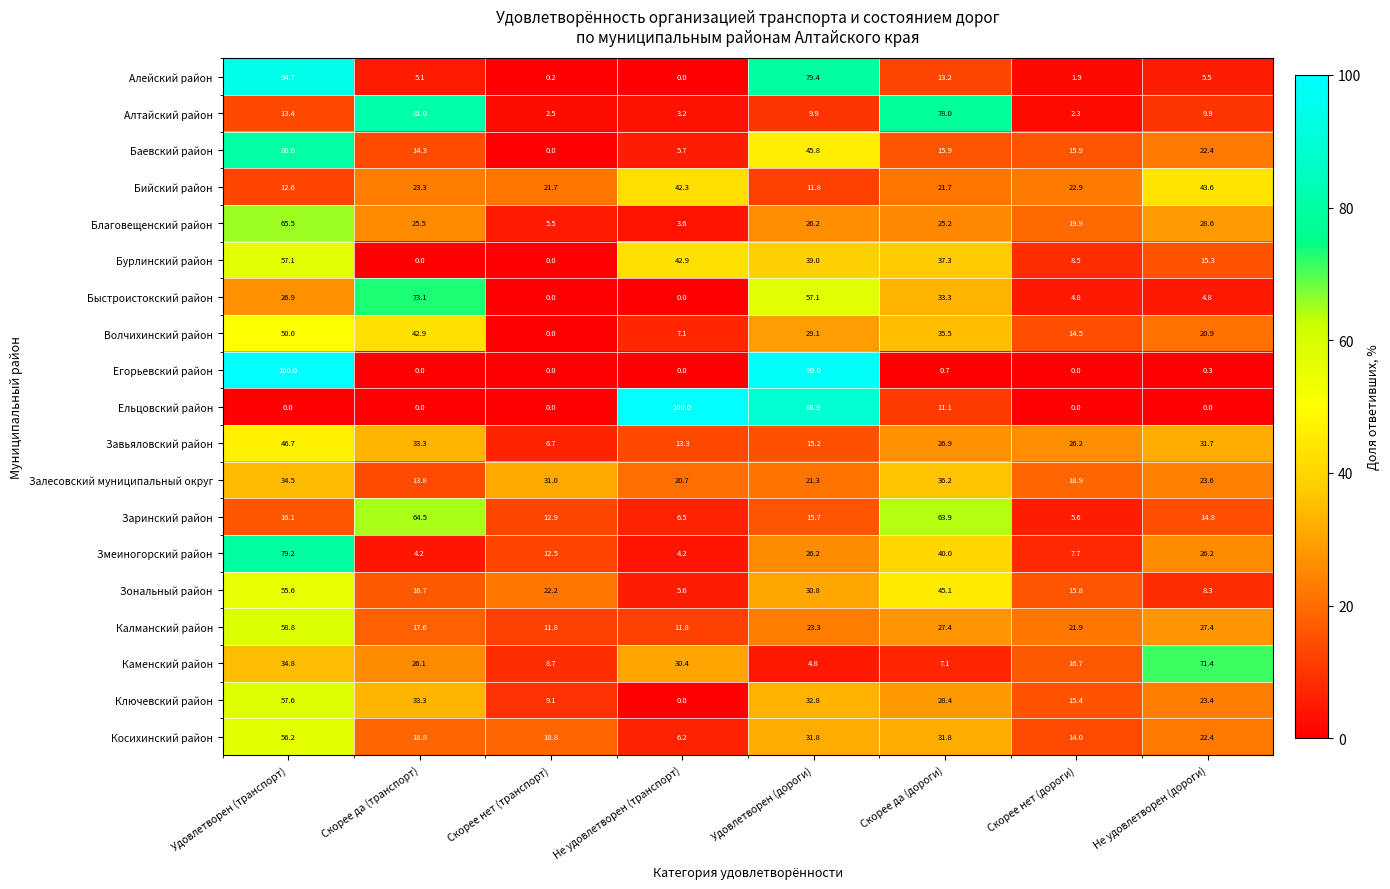

Which category has the highest value in the Залесовский муниципальный округ series?

Скорее да (дороги)